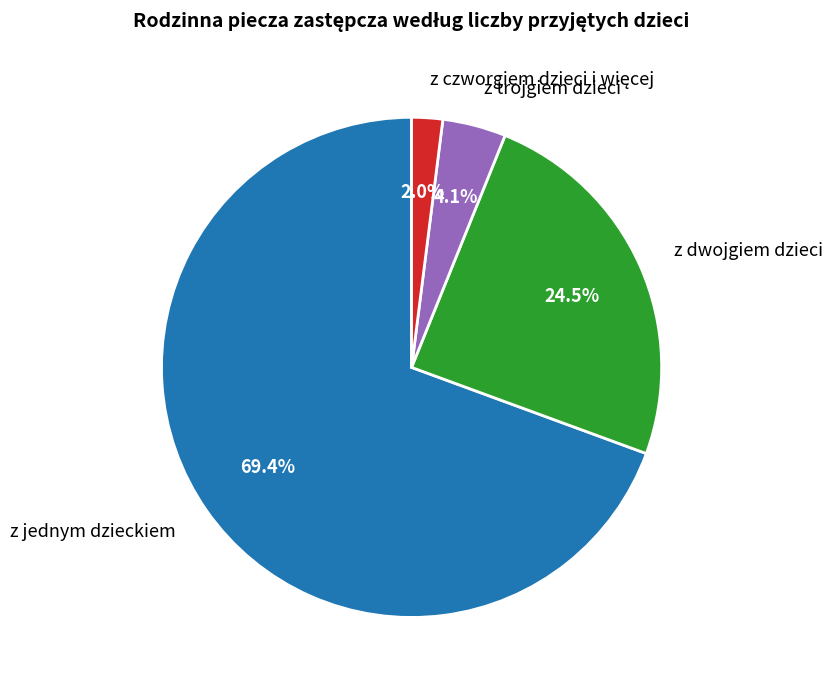

True or false: z trojgiem dzieci accounts for 10% of the total.

False